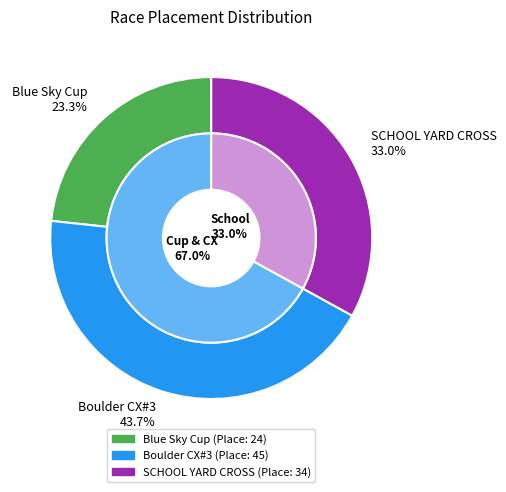

Which category has the biggest portion of the pie?

Boulder CX#3